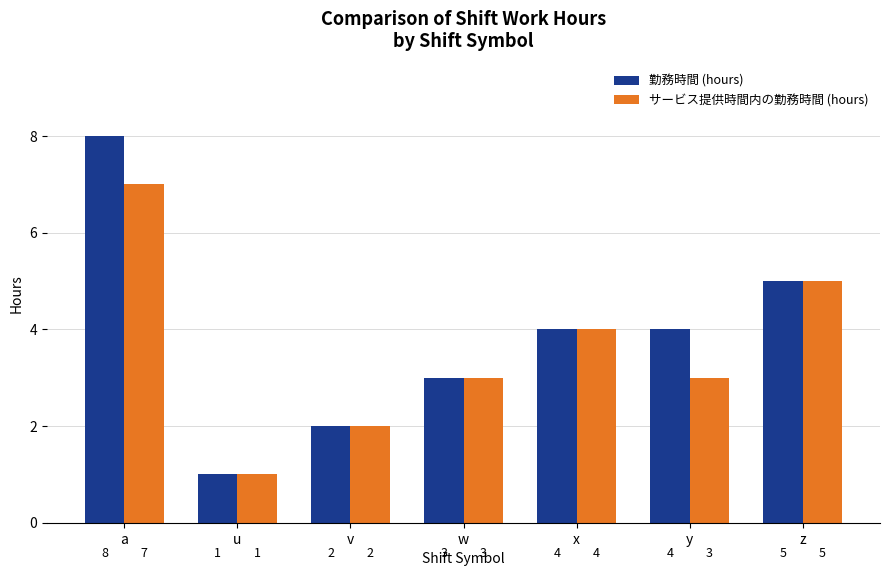

Where is サービス提供時間内の勤務時間 (hours) nearest to the value 4?

x